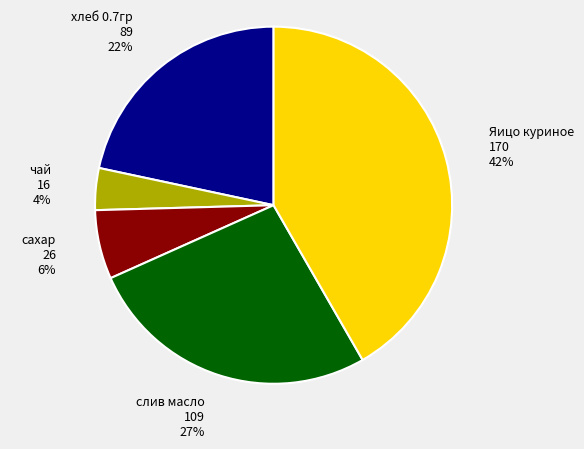

Rank the categories by value from highest to lowest.

Яицо куриное, слив масло, хлеб 0.7гр, сахар, чай